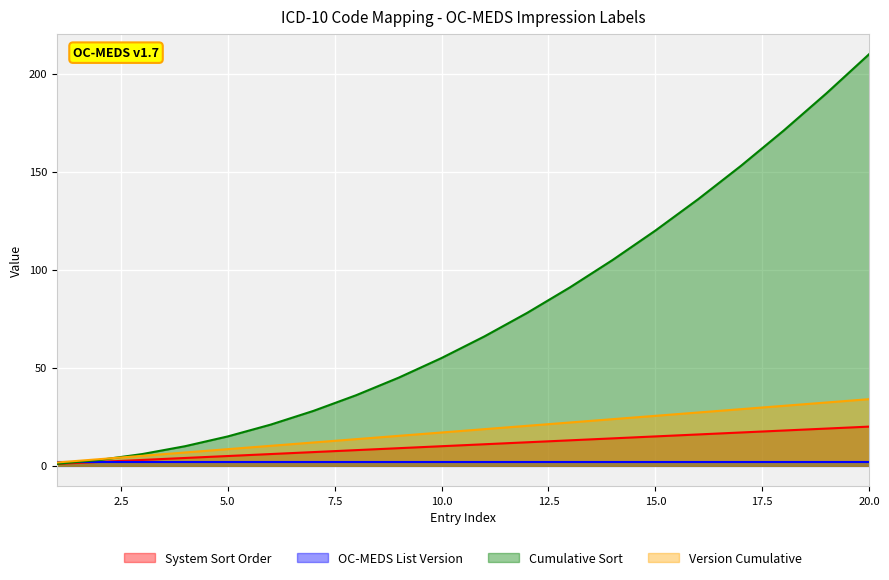

What is the difference between the second highest and second lowest values in the System Sort Order series?

17.0